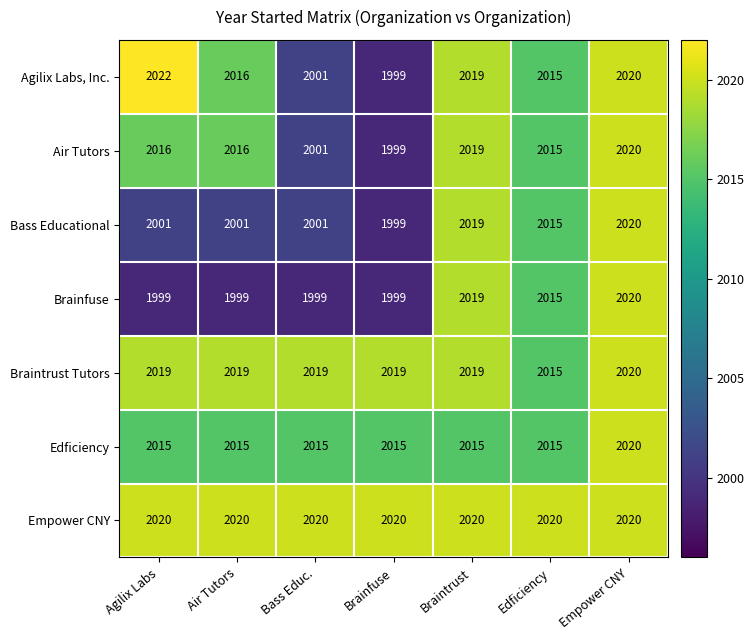

The Bass Educational series shows 2001 at Bass Educ.. True or false?

True